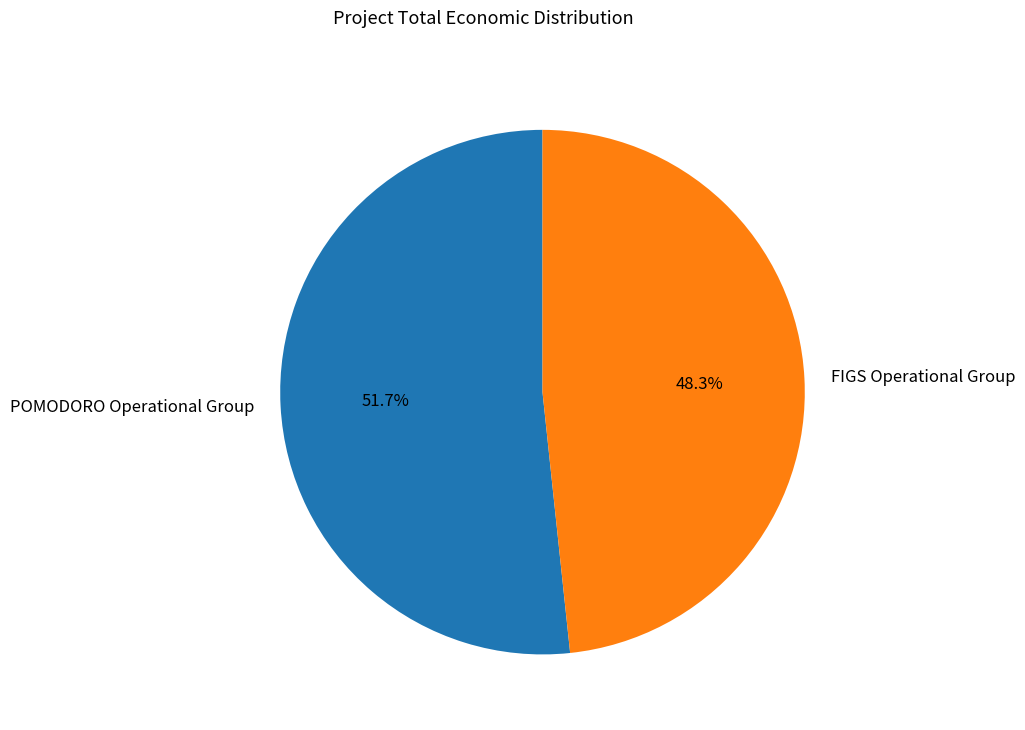

Do FIGS Operational Group and POMODORO Operational Group together represent more than half of the pie?

Yes